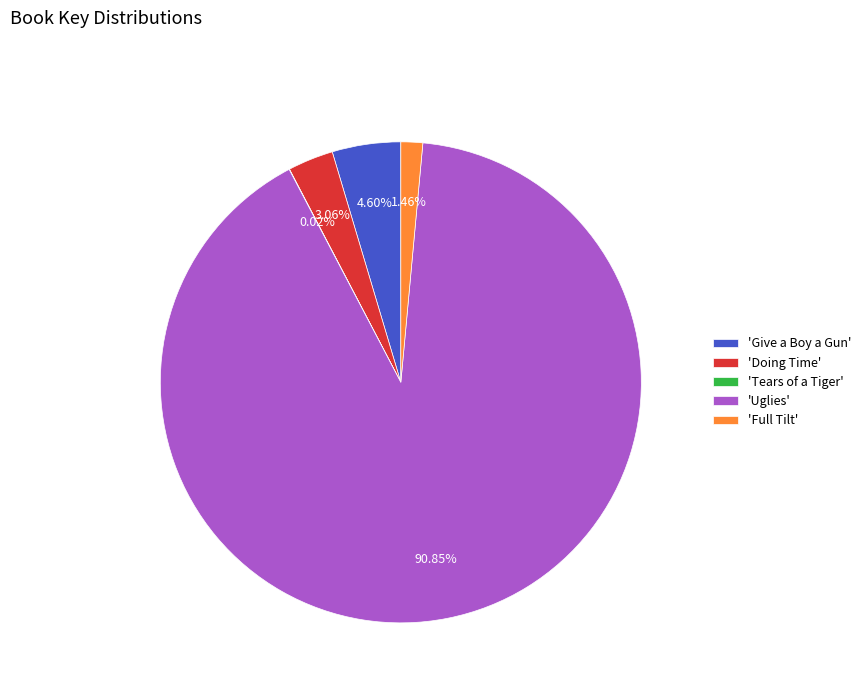

Which slice represents more than half of the pie?

'Uglies'